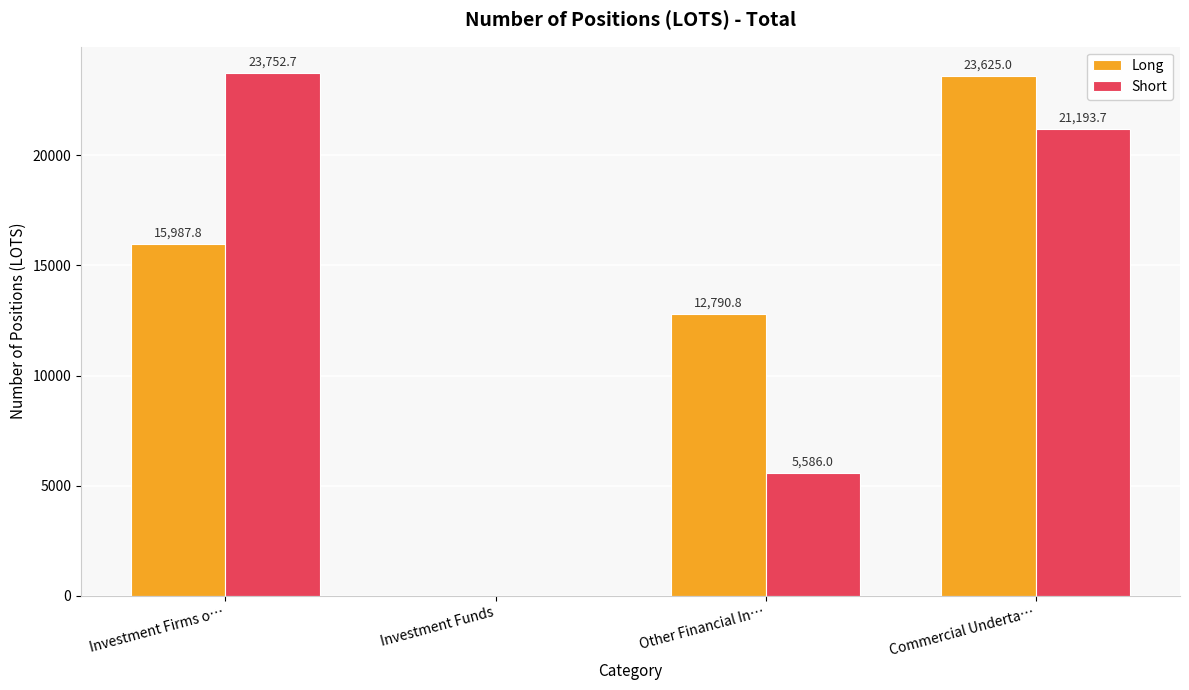

What is the sum of the Short values at Investment Funds and Commercial Underta…?

21193.7